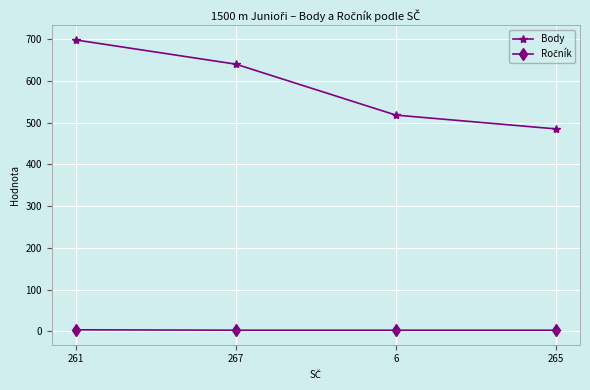

What is the sum of the Body values at 265 and 261?

1183